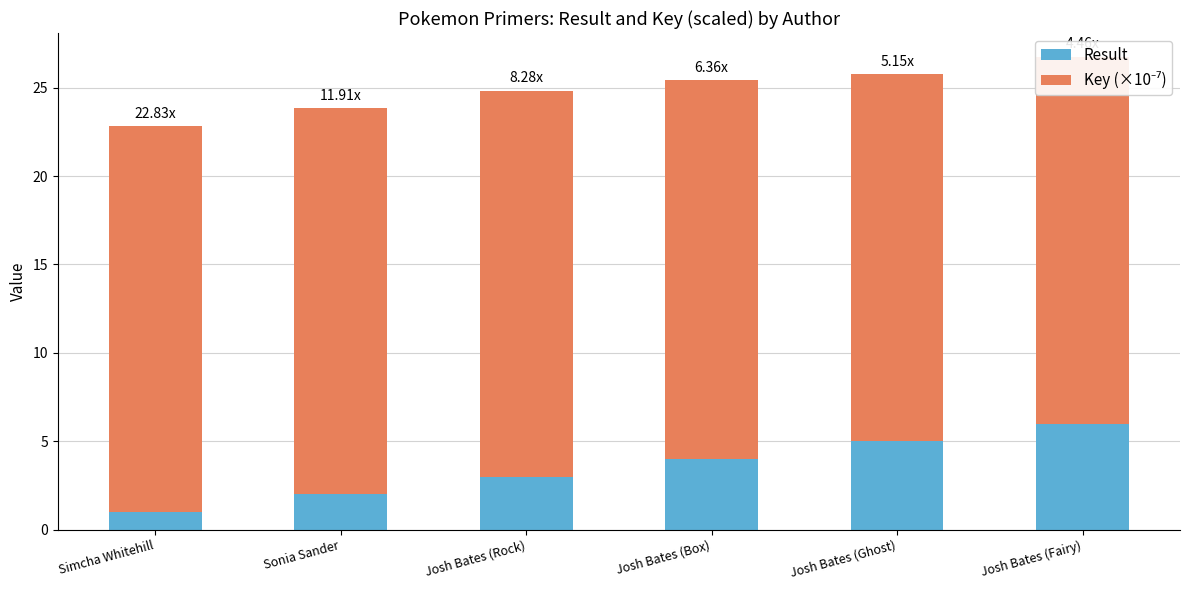

List the series in order of their overall mean, lowest first.

Result, Key (×10⁻⁷)